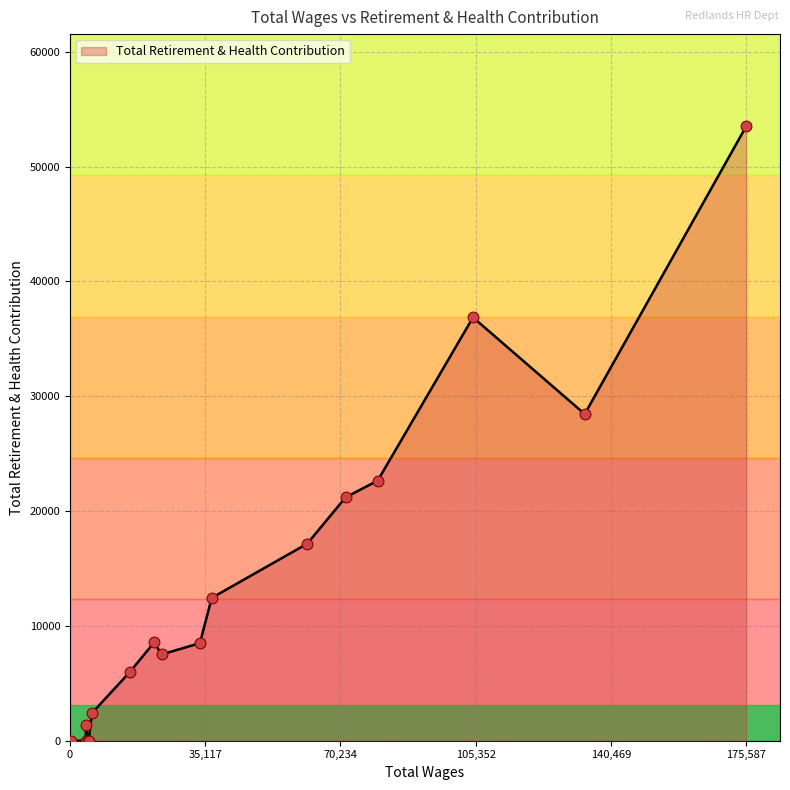

What is the difference between the maximum and minimum values?

53508